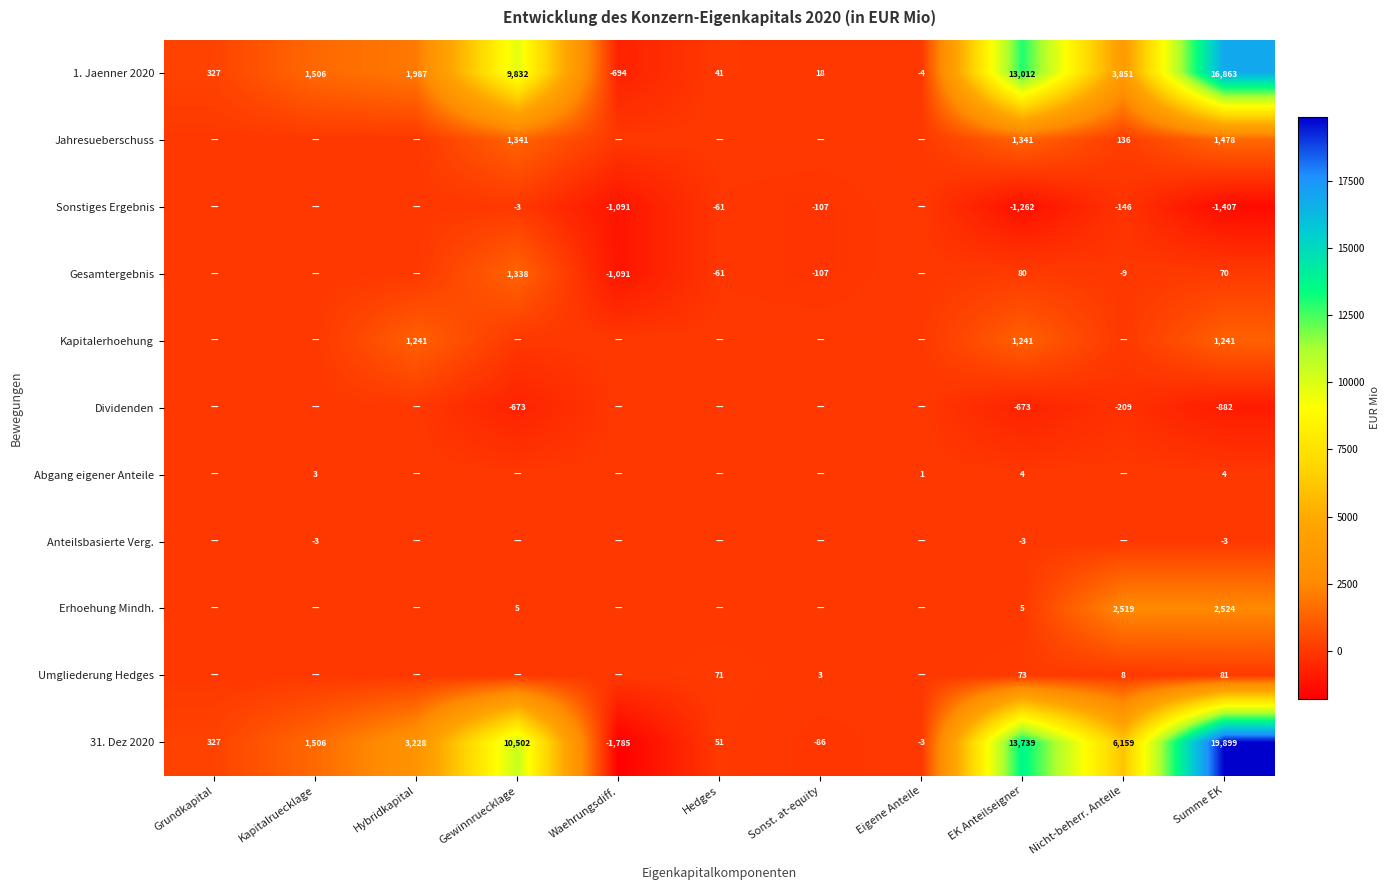

What value does the 31. Dez 2020 series have at Kapitalruecklage, to the nearest 50?

1500